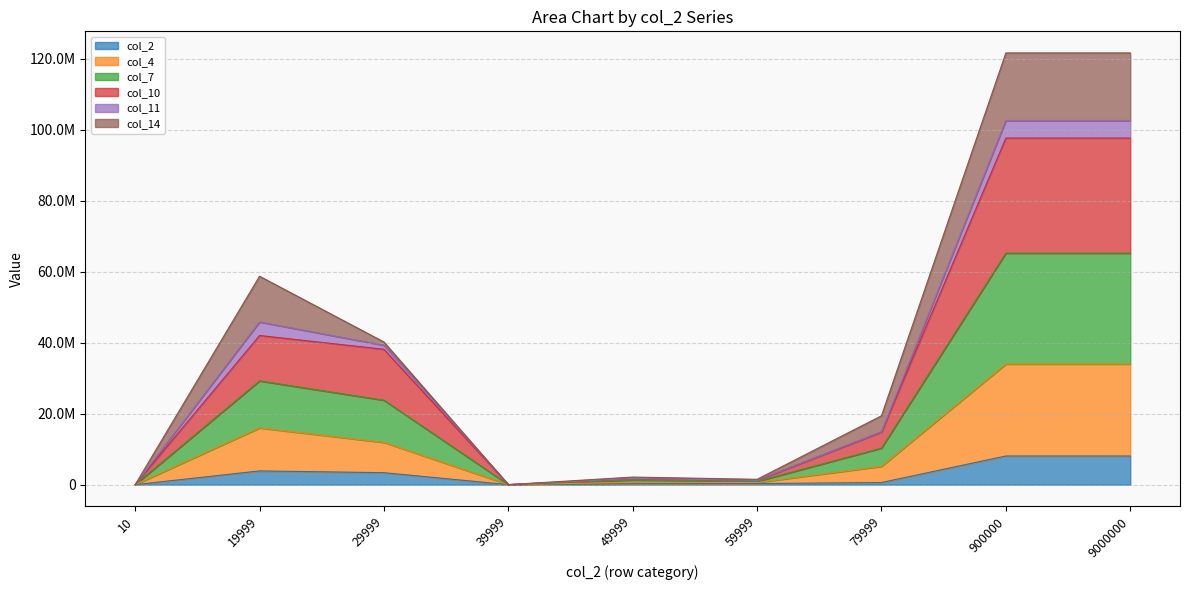

The col_7 series shows 1200000.0 at 59999. True or false?

True